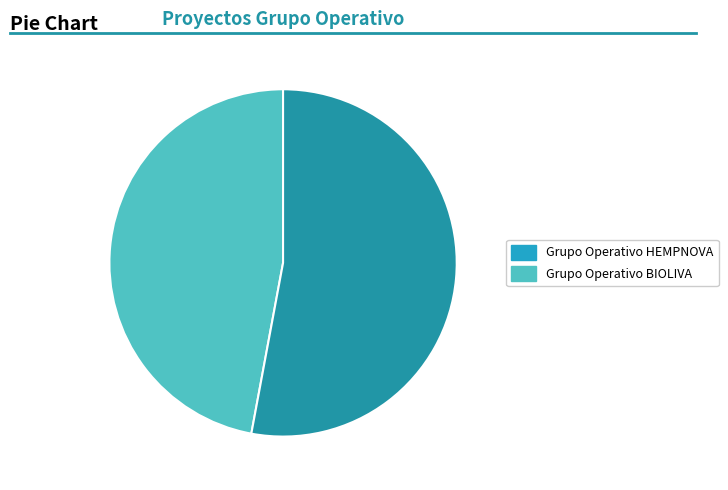

Which slice represents more than half of the pie?

Grupo Operativo BIOLIVA